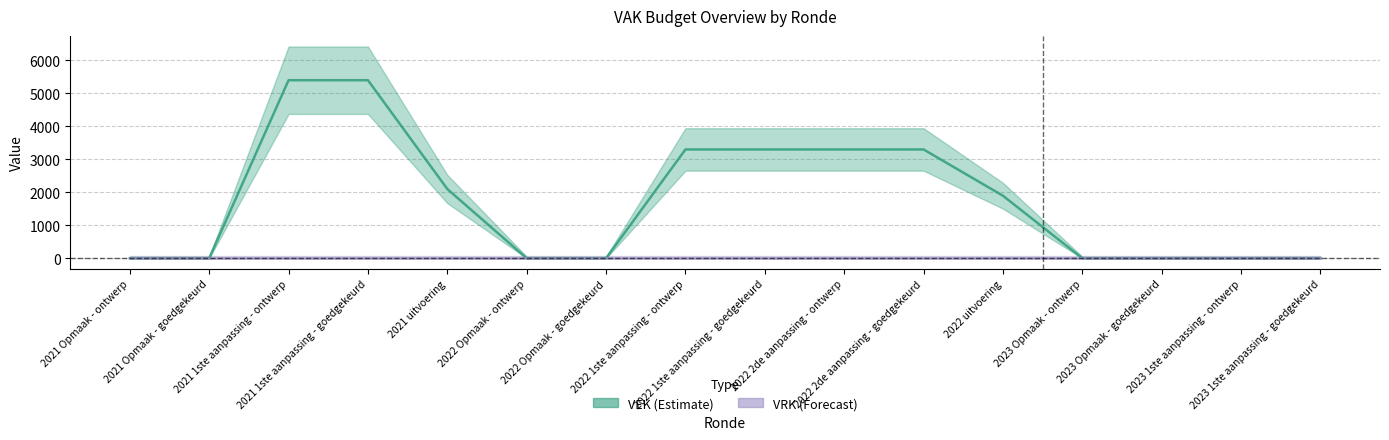

The chart shows a value of 0 at 2021 Opmaak - goedgekeurd. True or false?

True